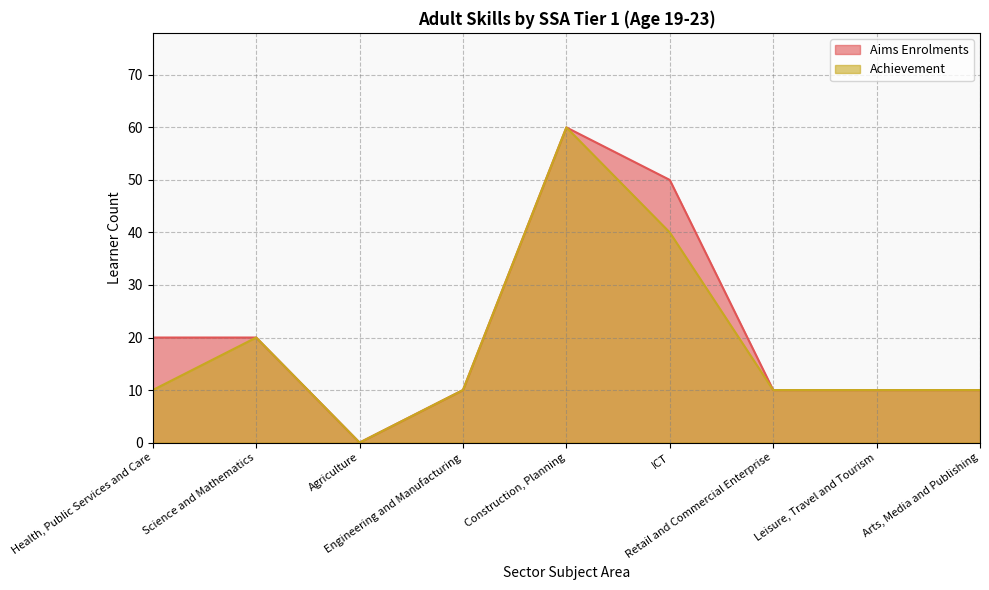

What is the highest value of the Aims Enrolments series?

60